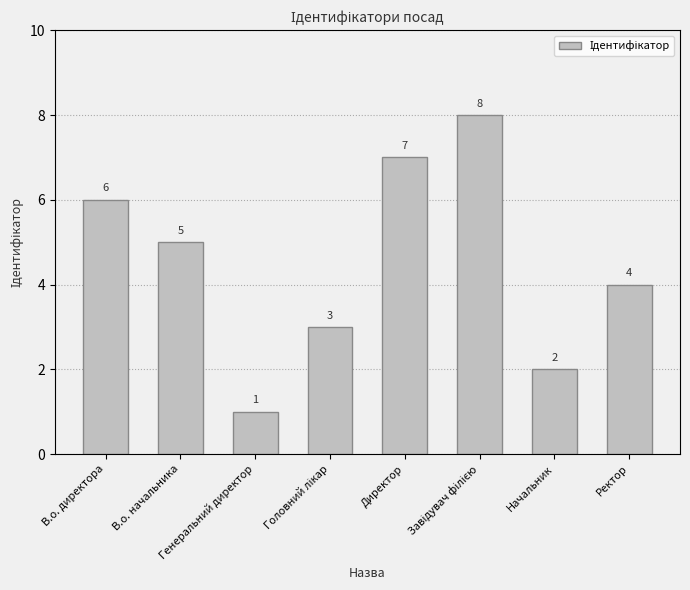

How many distinct data groups are displayed?

1